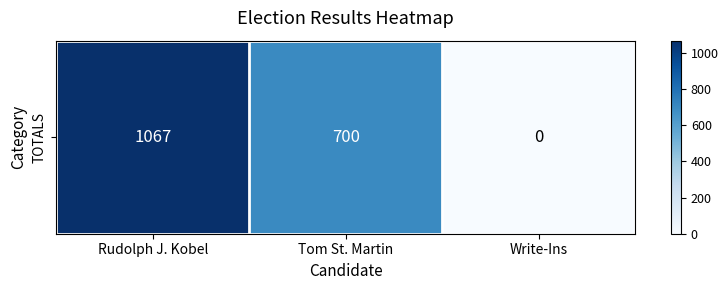

What is the difference between the values at Tom St. Martin and Rudolph J. Kobel?

367